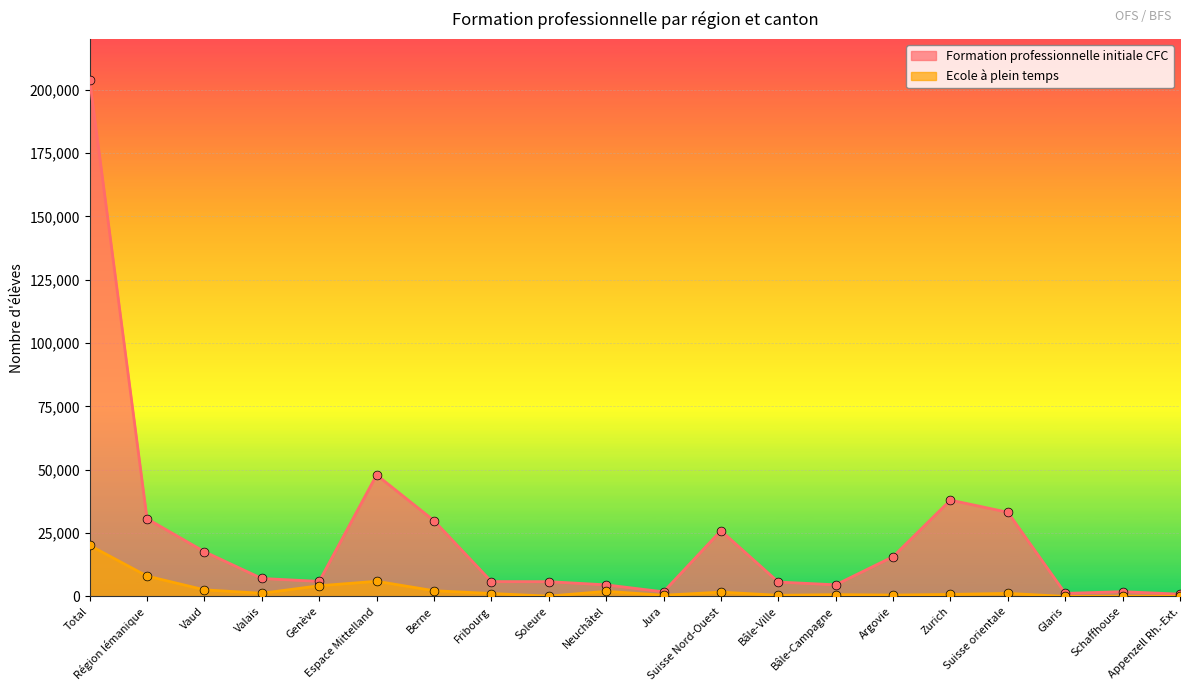

Which series has the largest total across all categories?

Formation professionnelle initiale CFC